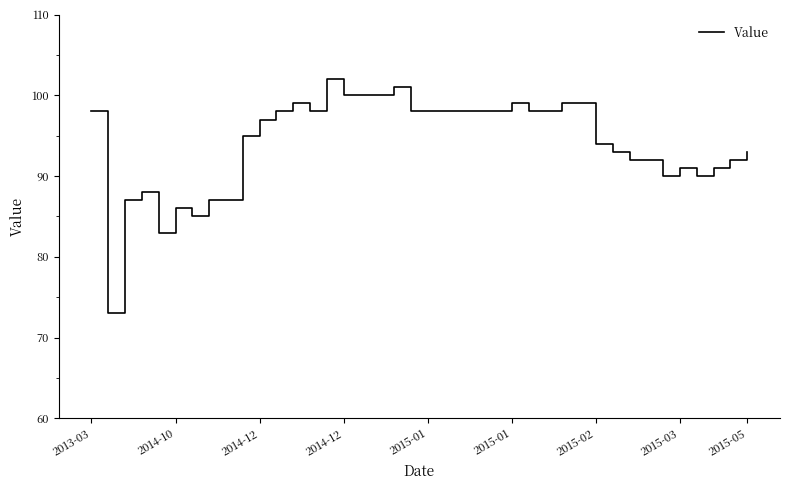

What is the greatest value displayed?

102